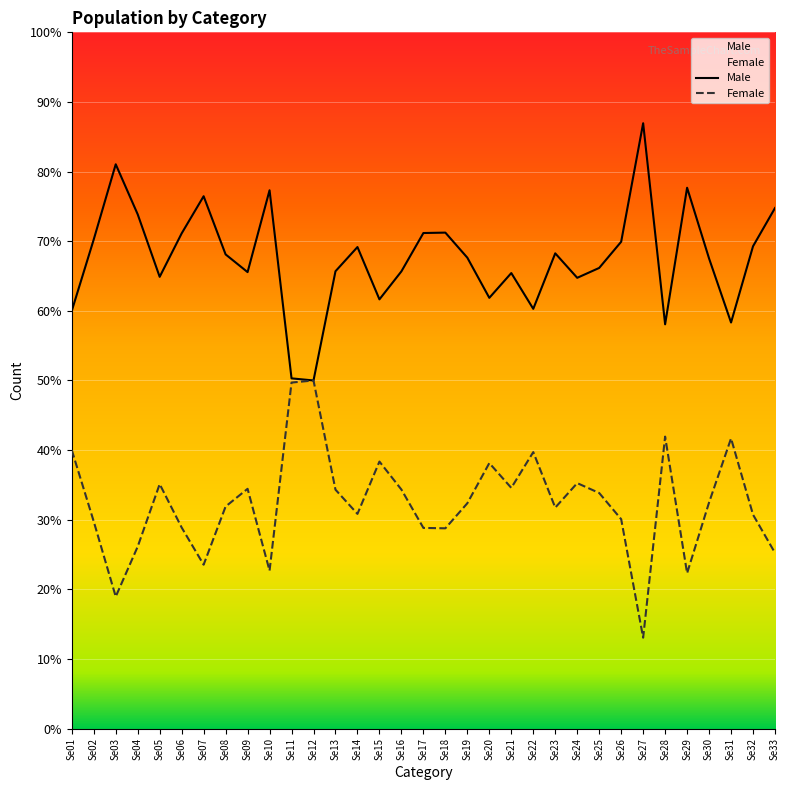

Which series has the largest range (max minus min)?

Male